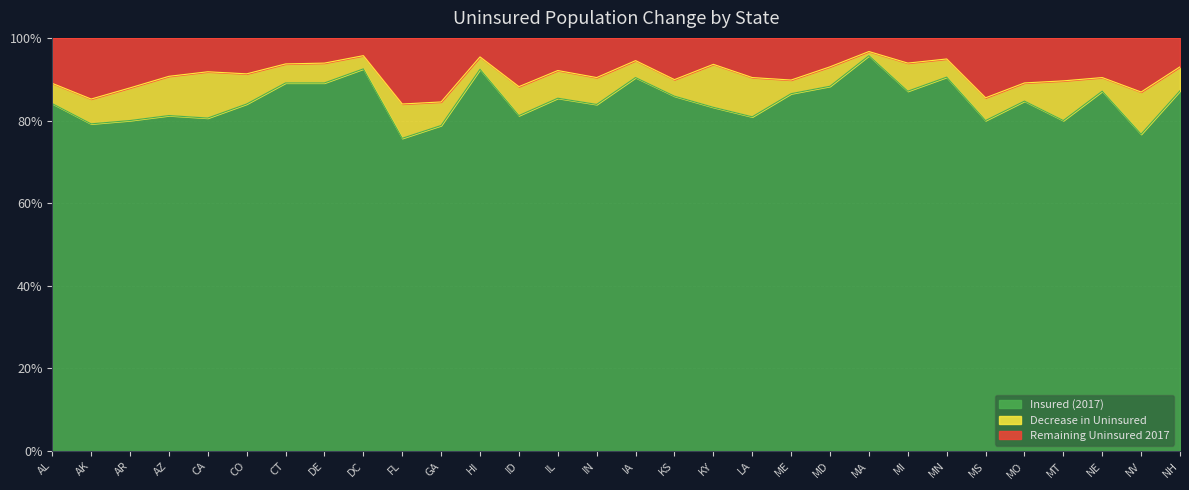

What is the difference between the values at NV and KY?

0.1